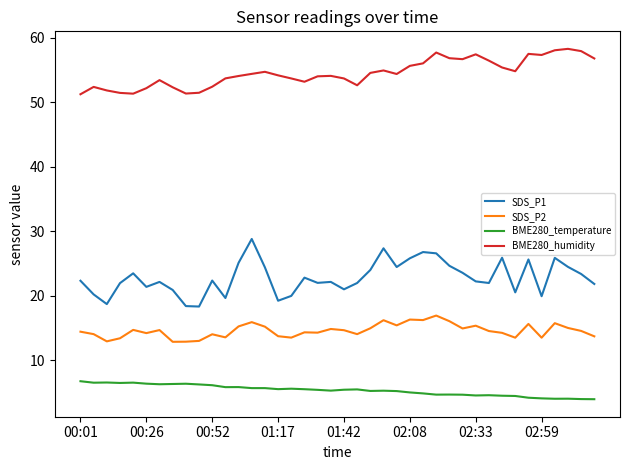

What is the smallest value displayed?

4.0